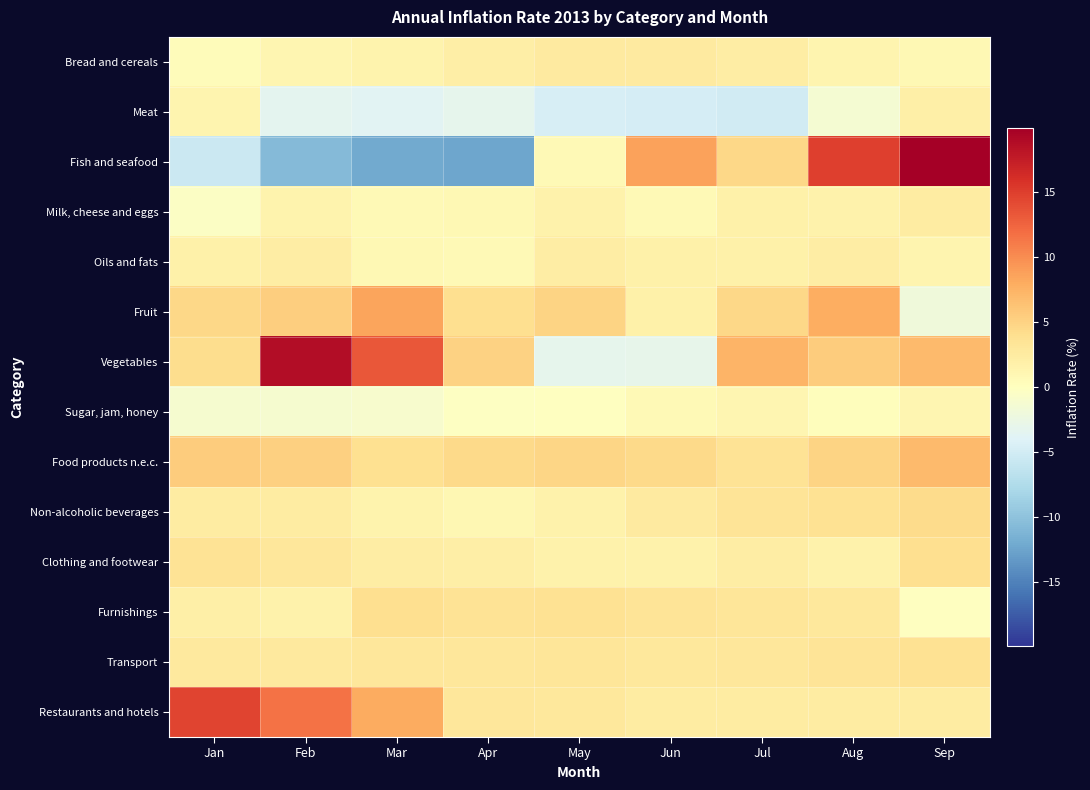

Rank the series by their maximum value, from lowest to highest.

Sugar, jam, honey, Meat, Oils and fats, Milk, cheese and eggs, Bread and cereals, Transport, Furnishings, Clothing and footwear, Non-alcoholic beverages, Food products n.e.c., Fruit, Restaurants and hotels, Vegetables, Fish and seafood